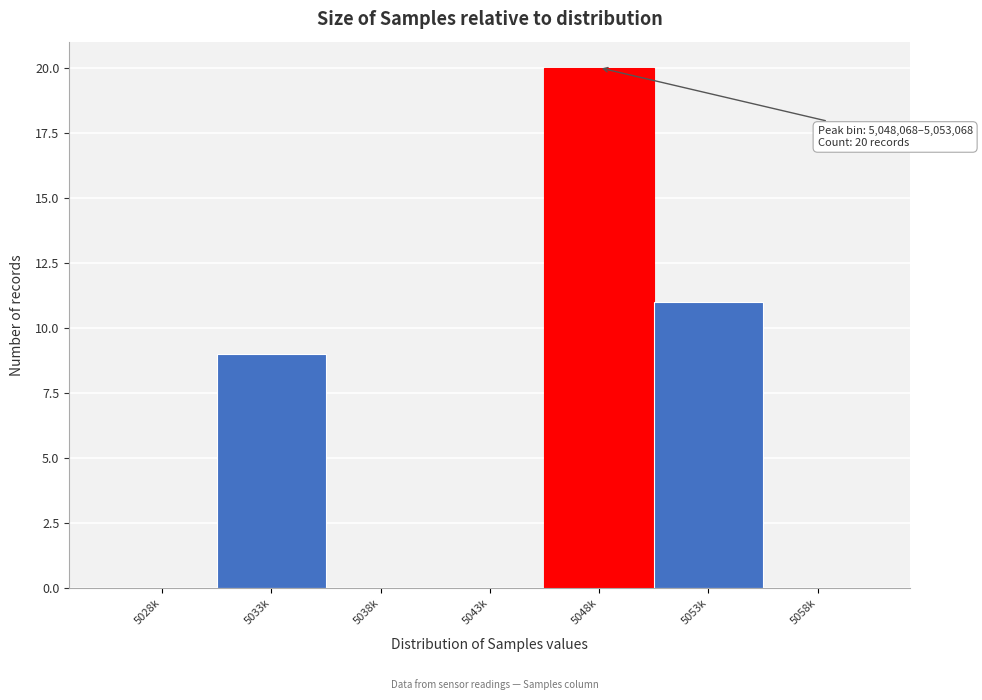

Reading right to left, list all the values displayed in this chart.

5058k=0	5053k=11	5048k=20	5043k=0	5038k=0	5033k=9	5028k=0